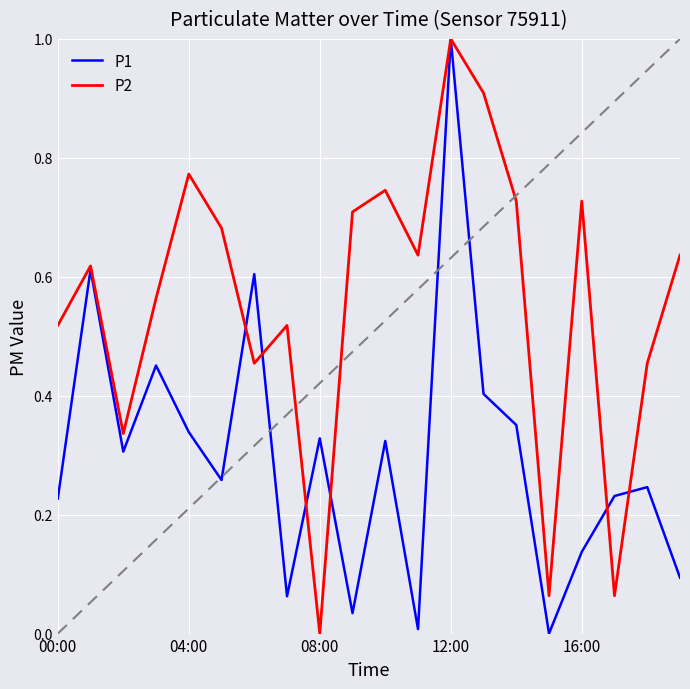

What is the highest value of the P2 series?

1.0